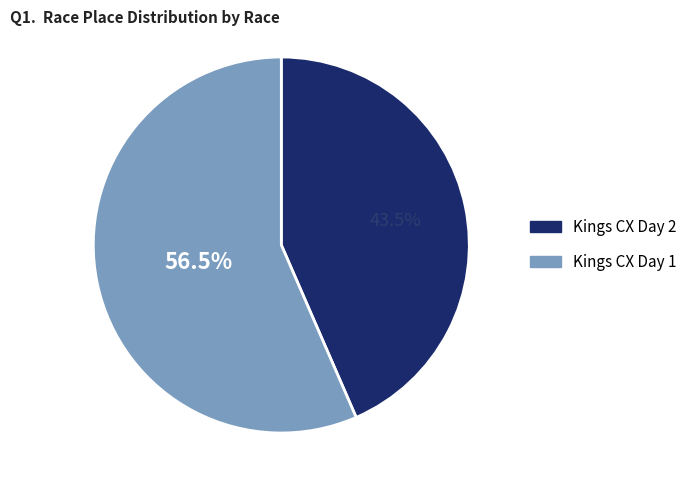

Is the sum of Kings CX Day 1 and Kings CX Day 2 greater than half?

Yes